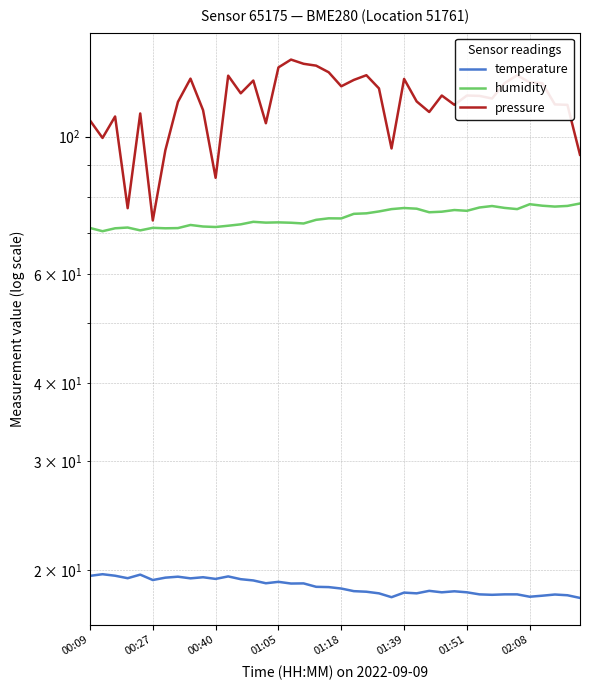

What is the difference between the second highest and second lowest values in the temperature series?

1.6